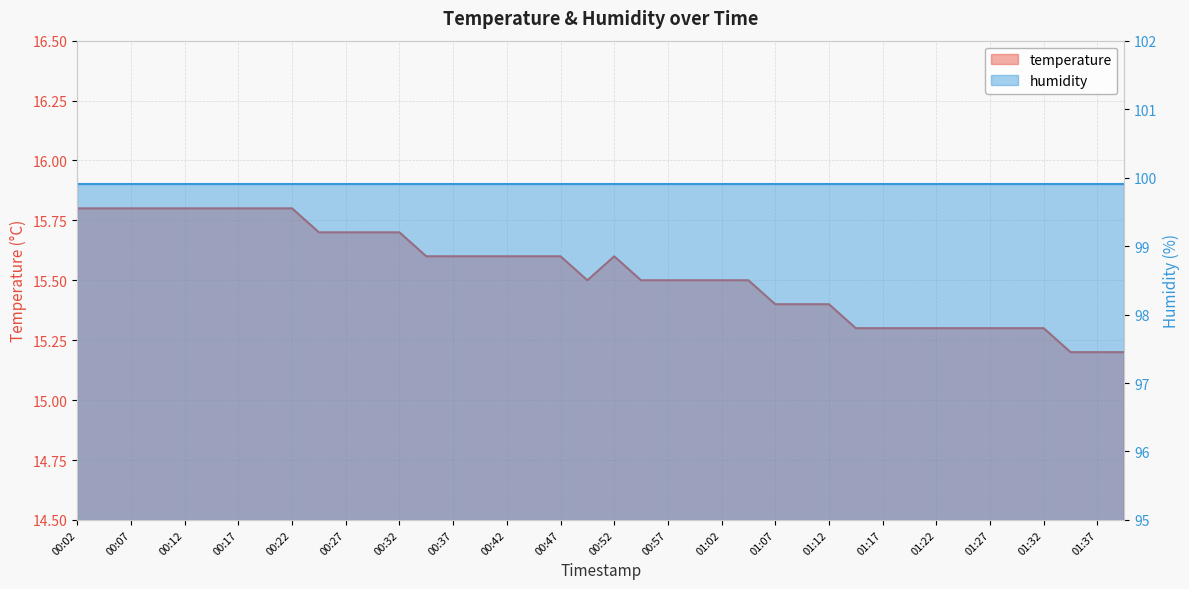

What is the difference between the maximum and minimum values?

0.6